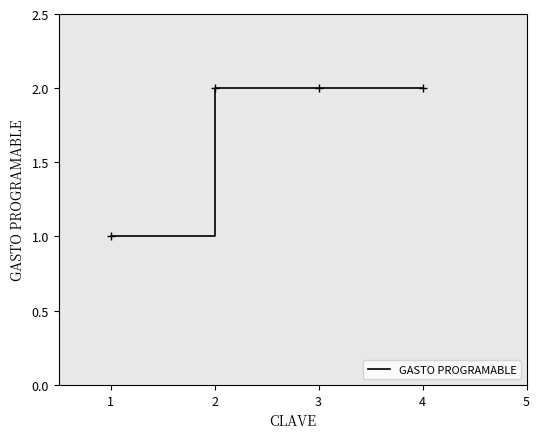

What is the ratio of the value at 2 to the value at 4?

1.0